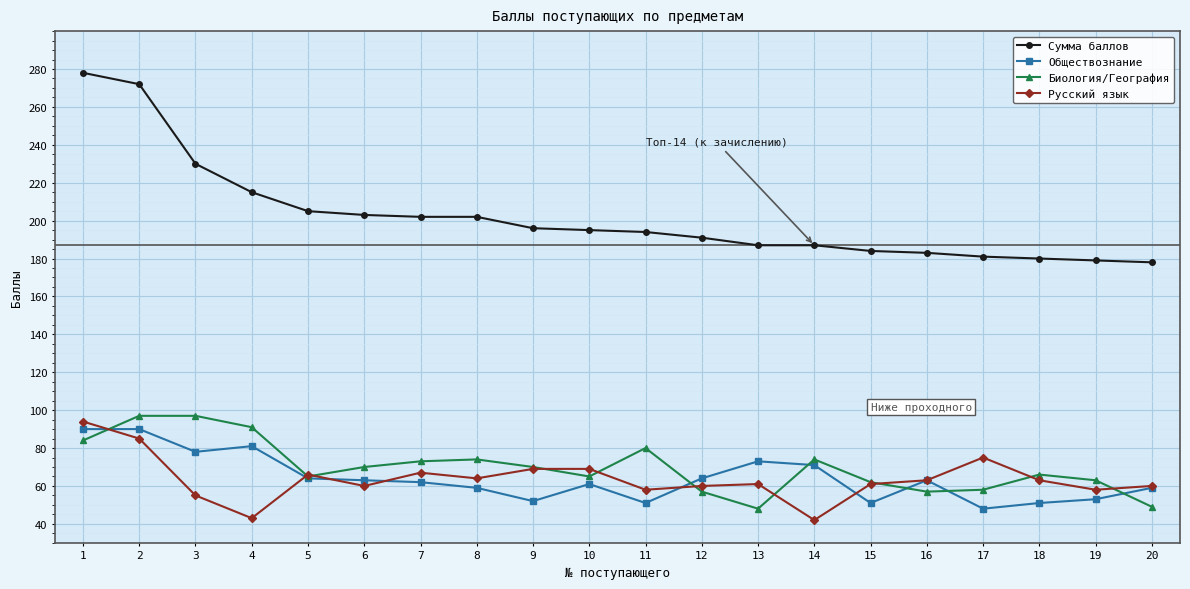

What are all the series names shown in the legend?

Сумма баллов, Обществознание, Биология/География, Русский язык